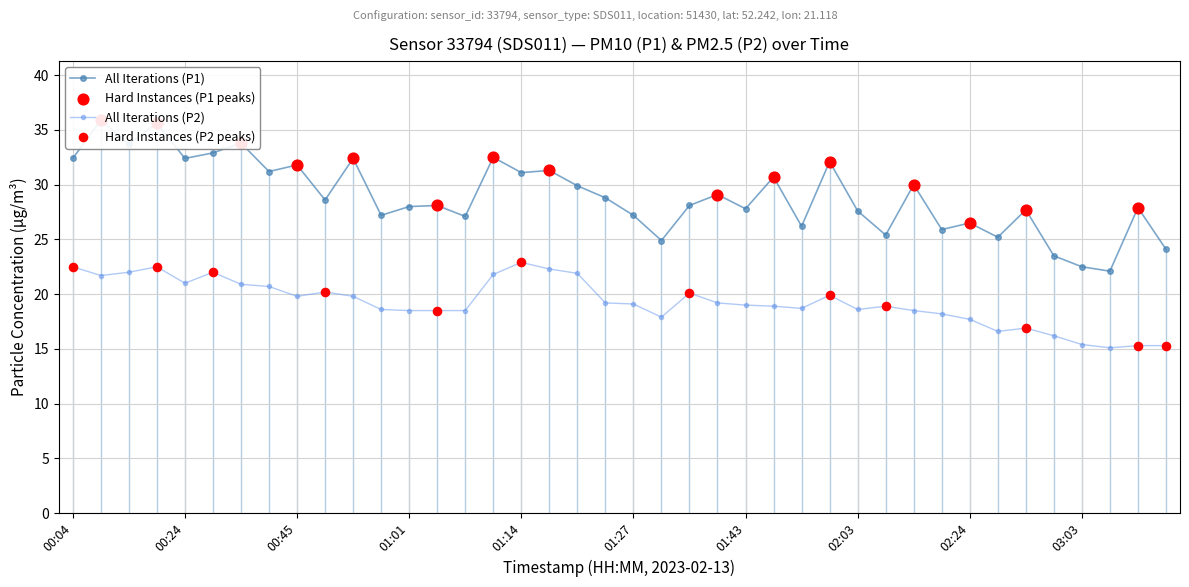

At which category is the sum across all series the highest?

00:20